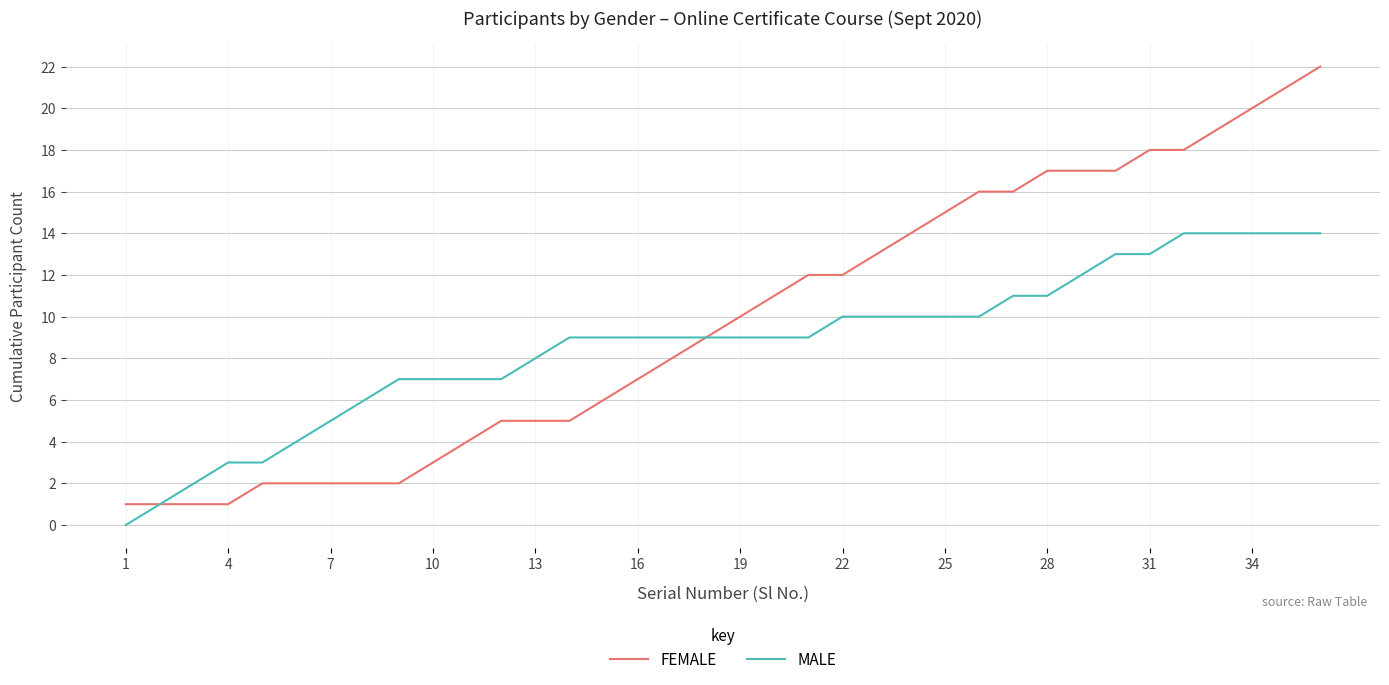

Which series has the widest spread of values?

FEMALE